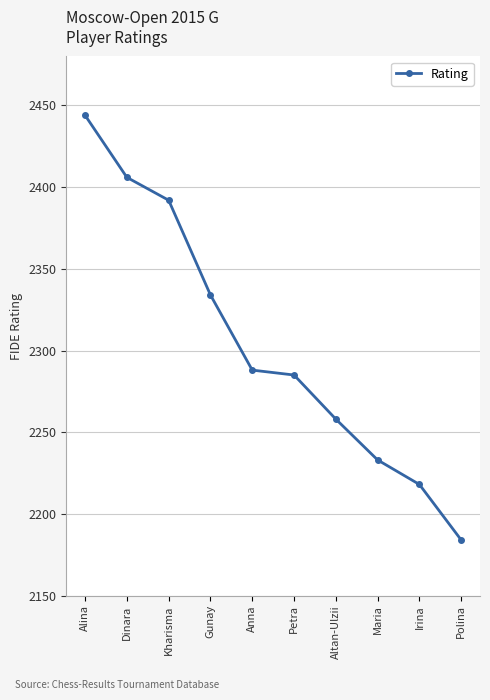

True or false: the data shows 2392 at Kharisma.

True